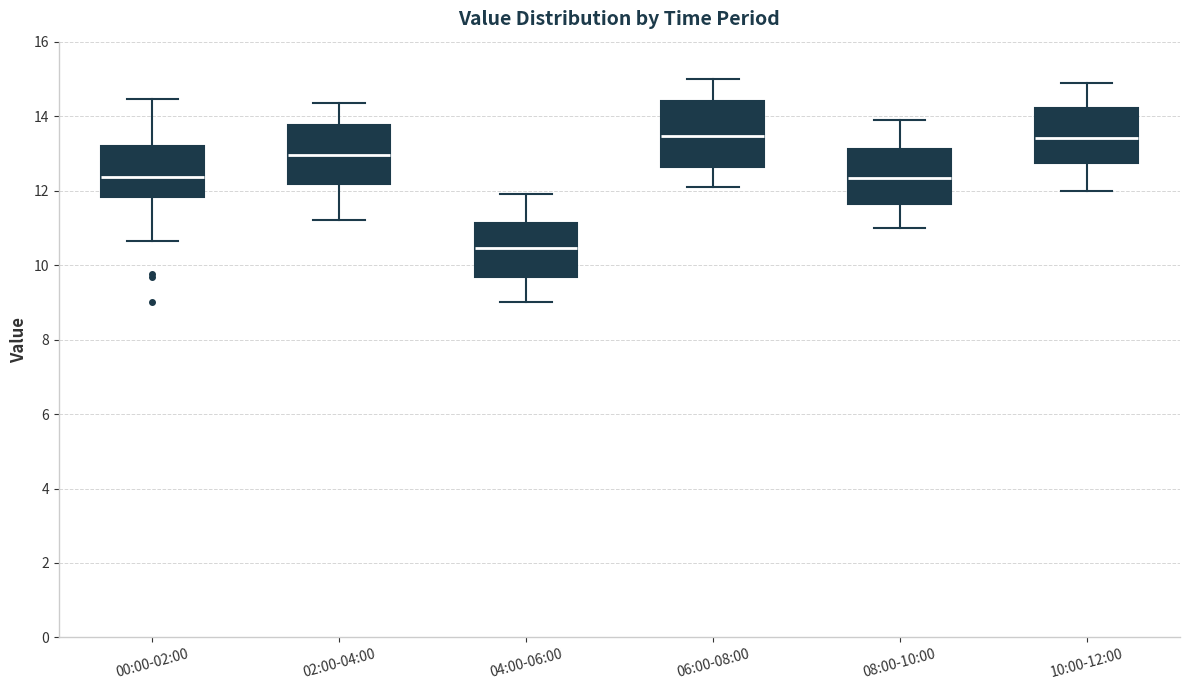

Reading left to right, read every box against the y-axis: the position of its median line, the range the box covers, and the ends of its whiskers. The values are not printed on the chart, so give them approximately, as read against the axis.

00:00-02:00: median 12.4, box 11.8 to 13.2, whiskers 10.6 to 14.4
02:00-04:00: median 13.0, box 12.2 to 13.8, whiskers 11.2 to 14.4
04:00-06:00: median 10.4, box 9.6 to 11.2, whiskers 9.0 to 12.0
06:00-08:00: median 13.4, box 12.6 to 14.4, whiskers 12.2 to 15.0
08:00-10:00: median 12.4, box 11.6 to 13.2, whiskers 11.0 to 14.0
10:00-12:00: median 13.4, box 12.8 to 14.2, whiskers 12.0 to 15.0